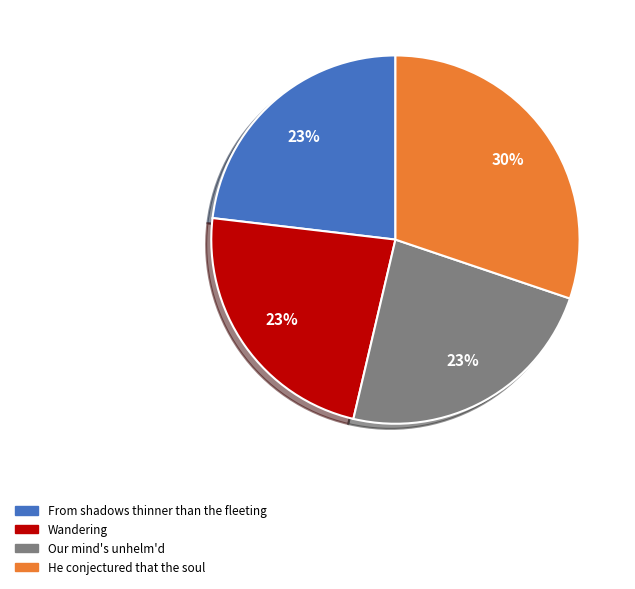

To the nearest percent, what is the average slice percentage?

25%